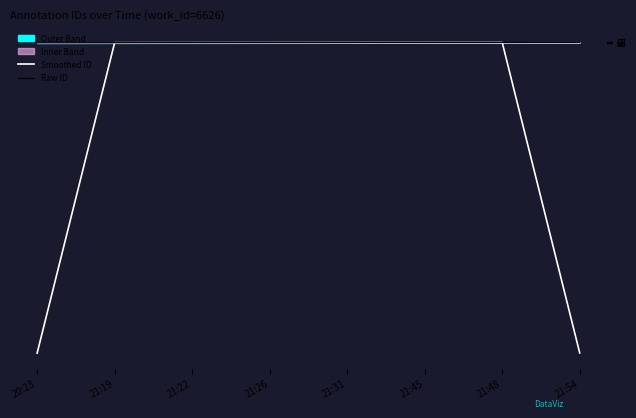

What is the difference between the second highest and minimum values in the Smoothed ID series?

5860.7